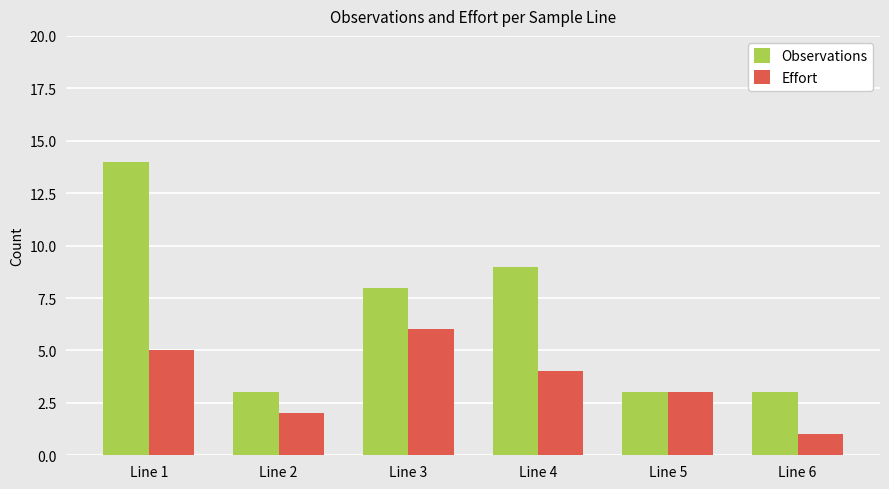

Reading left to right, transcribe all the data shown in this chart.

Observations: Line 1=14	Line 2=3	Line 3=8	Line 4=9	Line 5=3	Line 6=3
Effort: Line 1=5	Line 2=2	Line 3=6	Line 4=4	Line 5=3	Line 6=1